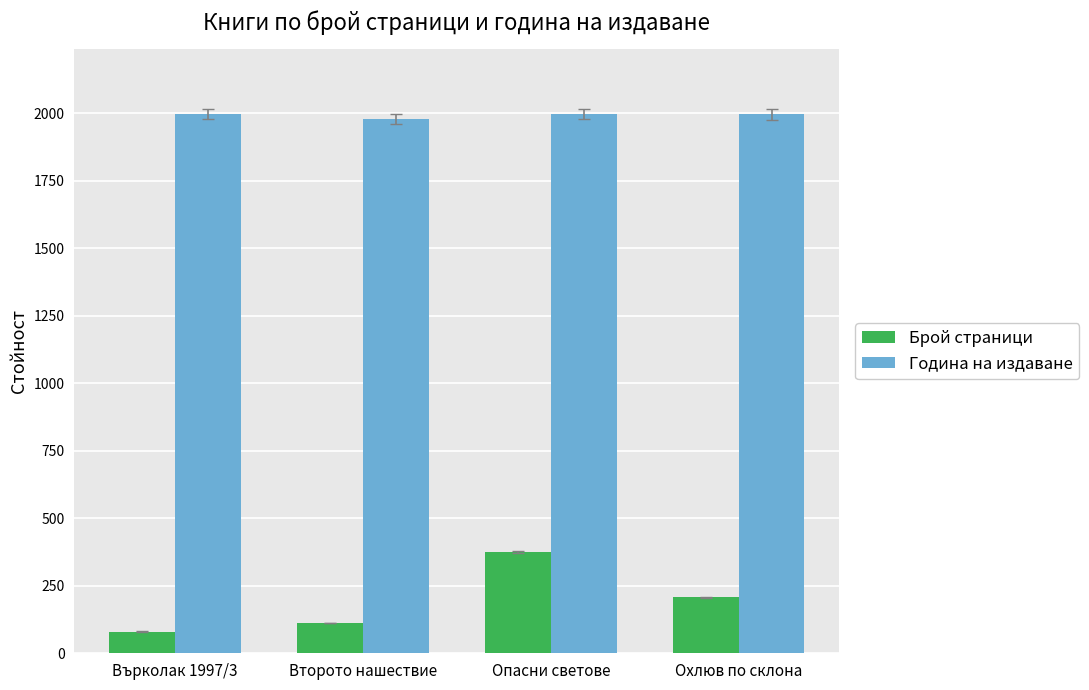

At which label does Брой страници reach its minimum?

Върколак 1997/3